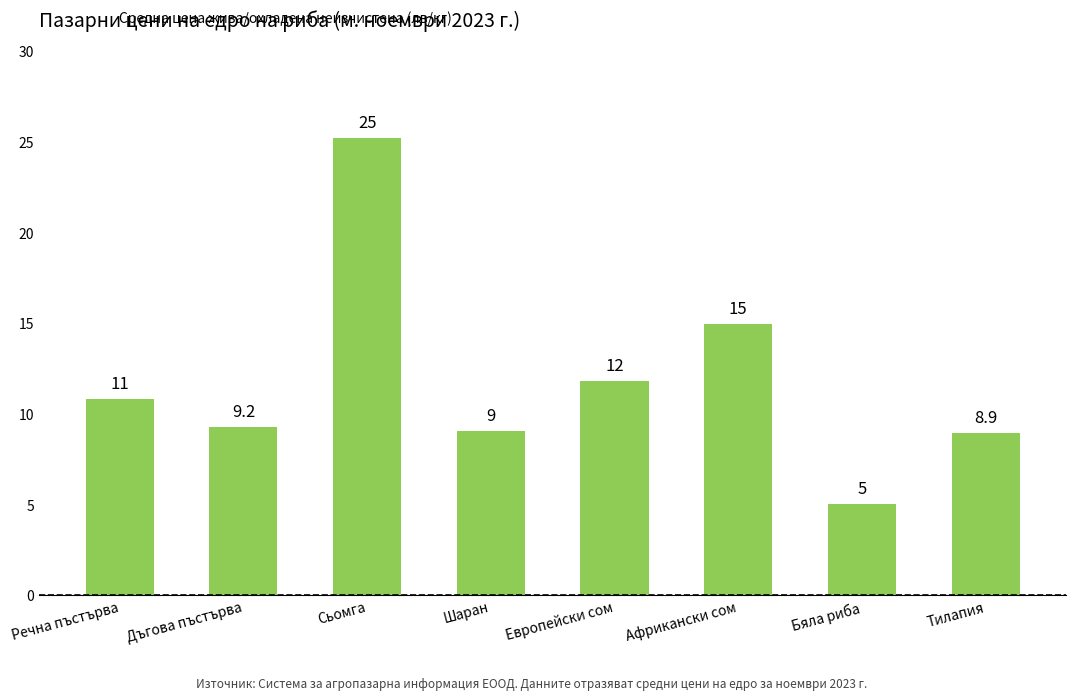

What is the difference between the maximum and minimum values?

20.2